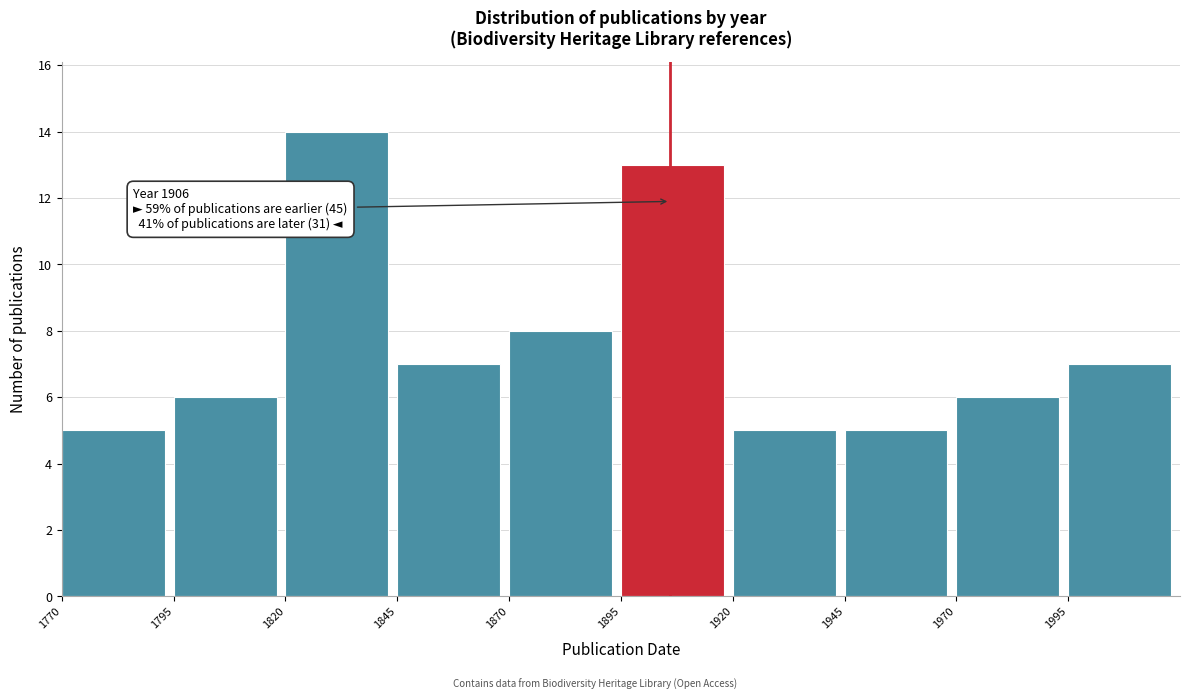

Which range on the x-axis has the tallest bar?

1820 to 1845